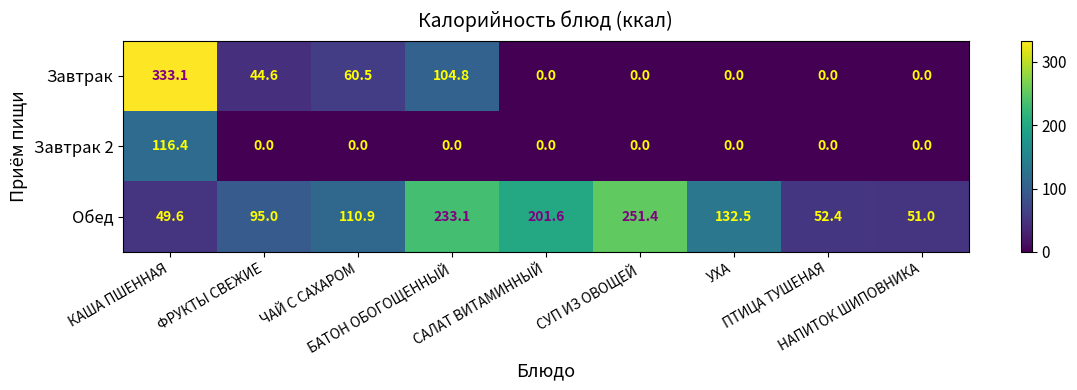

How many distinct data groups are displayed?

3